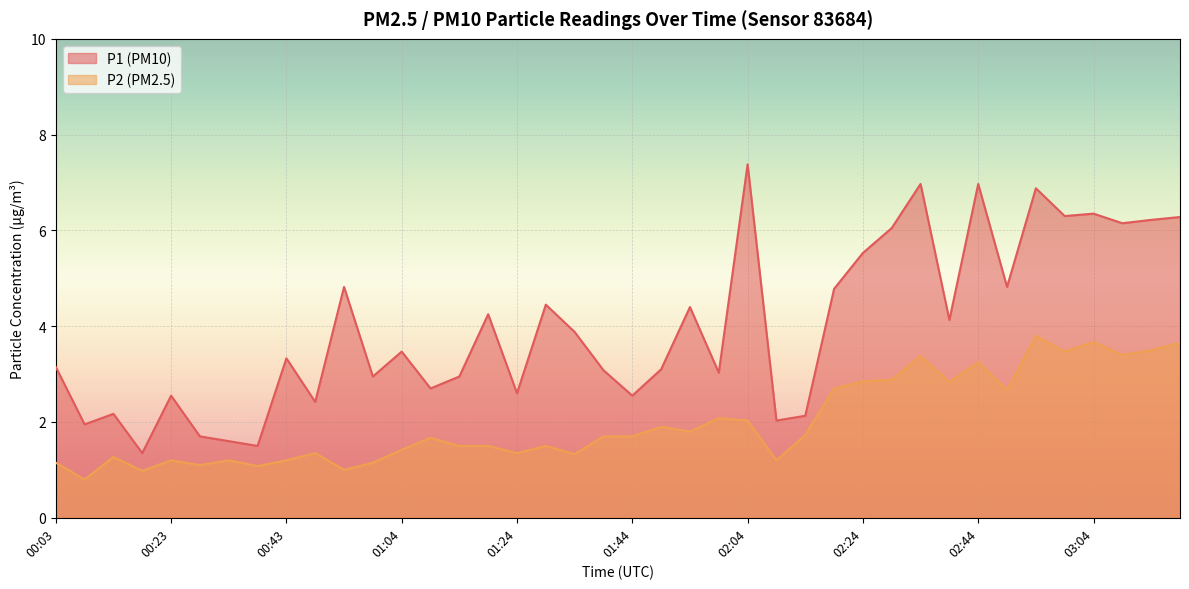

How many interior local peaks does the P1 series have?

13